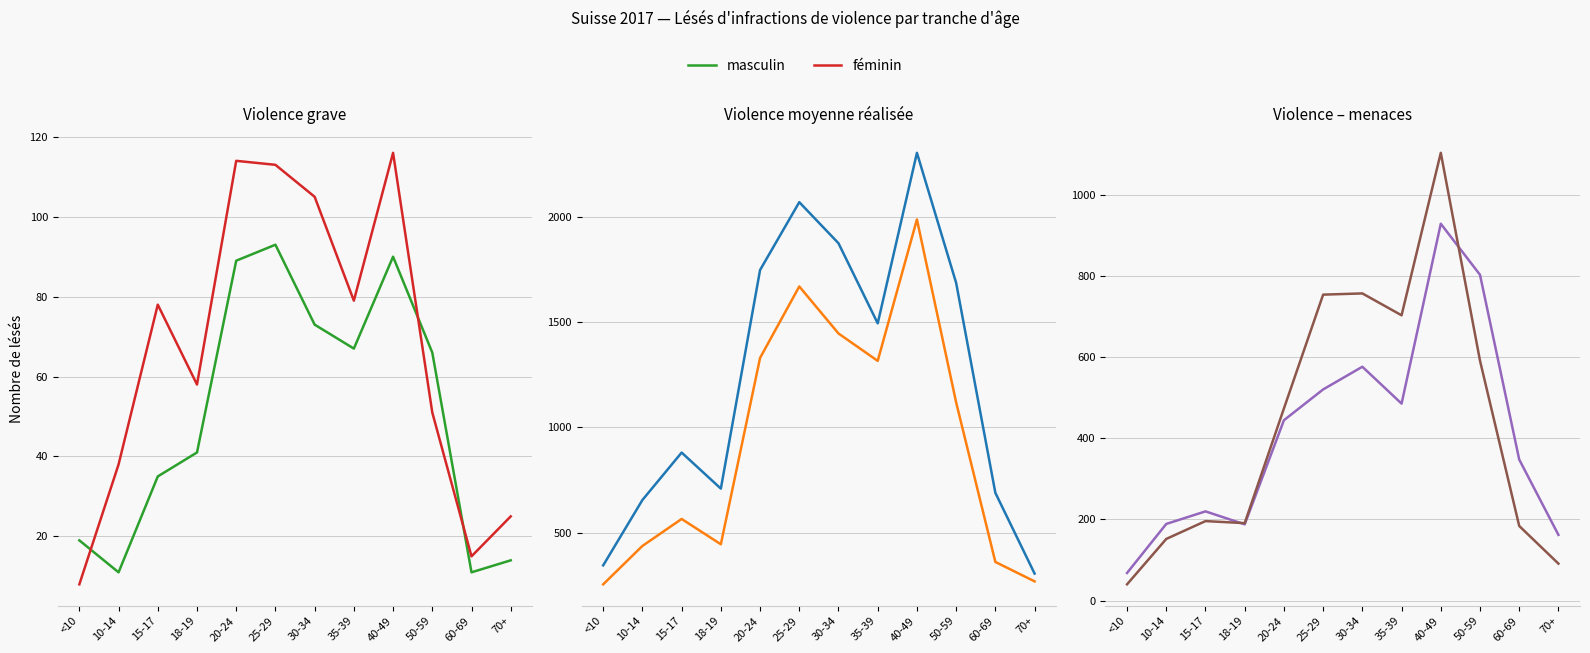

What is the difference between the maximum and second lowest values in the masculin series?

768